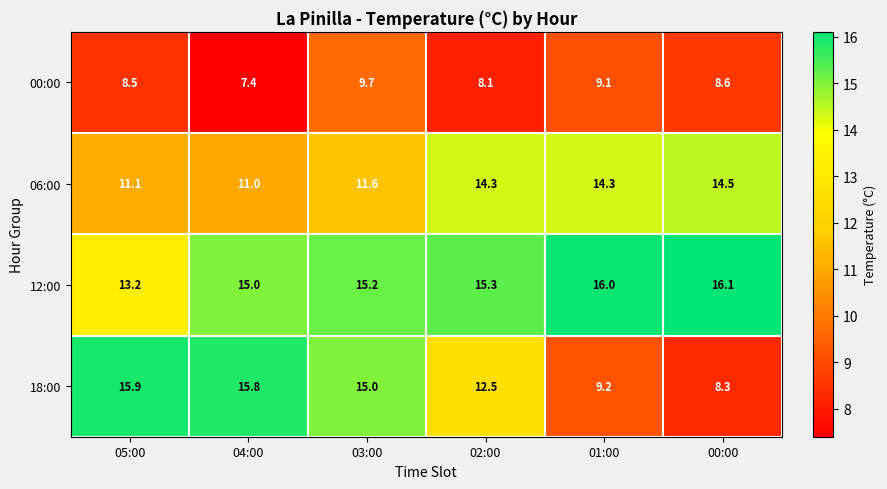

Which series has the largest total across all categories?

12:00